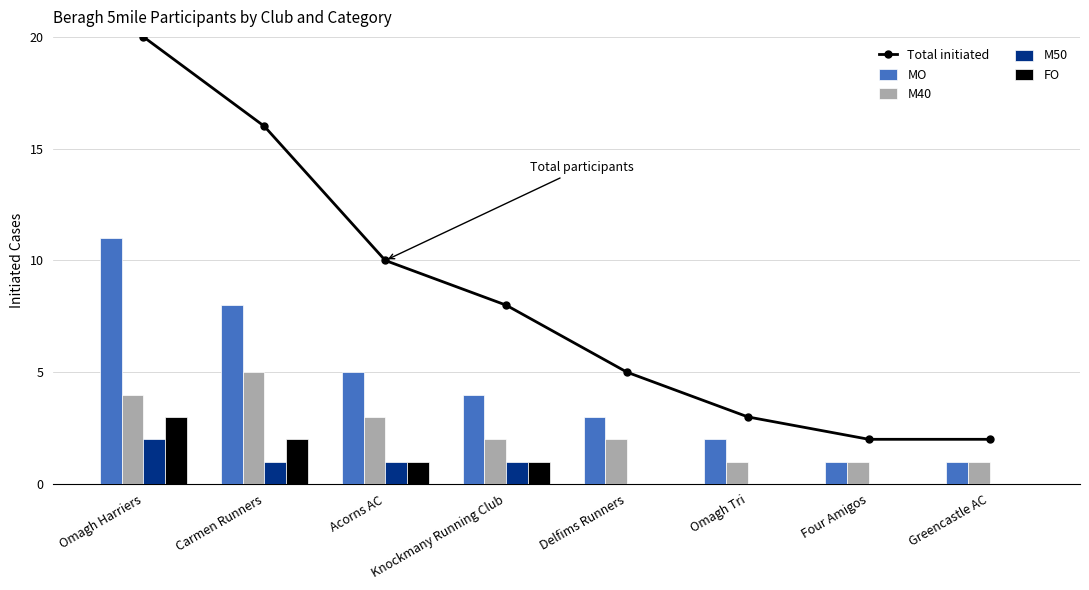

How many series are shown in this chart?

5